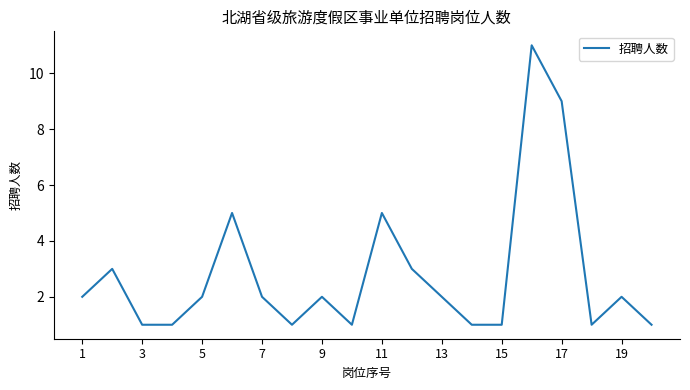

What is the greatest value displayed?

11